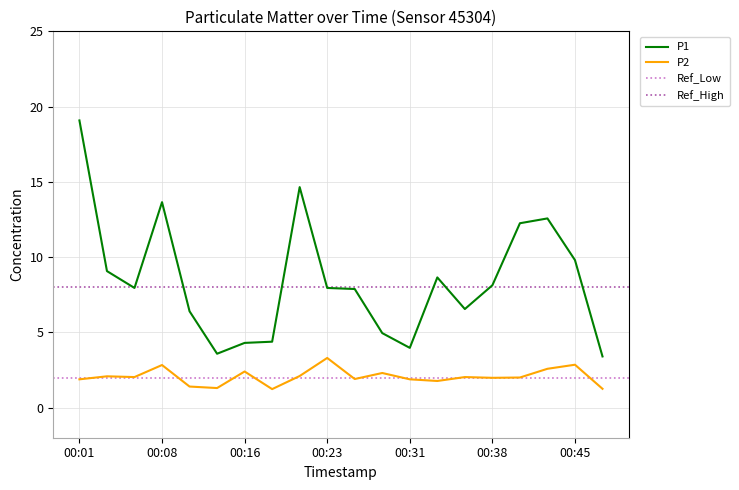

Rank the categories by P1 value from lowest to highest.

00:48, 00:13, 00:31, 00:16, 00:18, 00:28, 00:11, 00:36, 00:26, 00:06, 00:23, 00:38, 00:33, 00:04, 00:45, 00:40, 00:43, 00:08, 00:21, 00:01